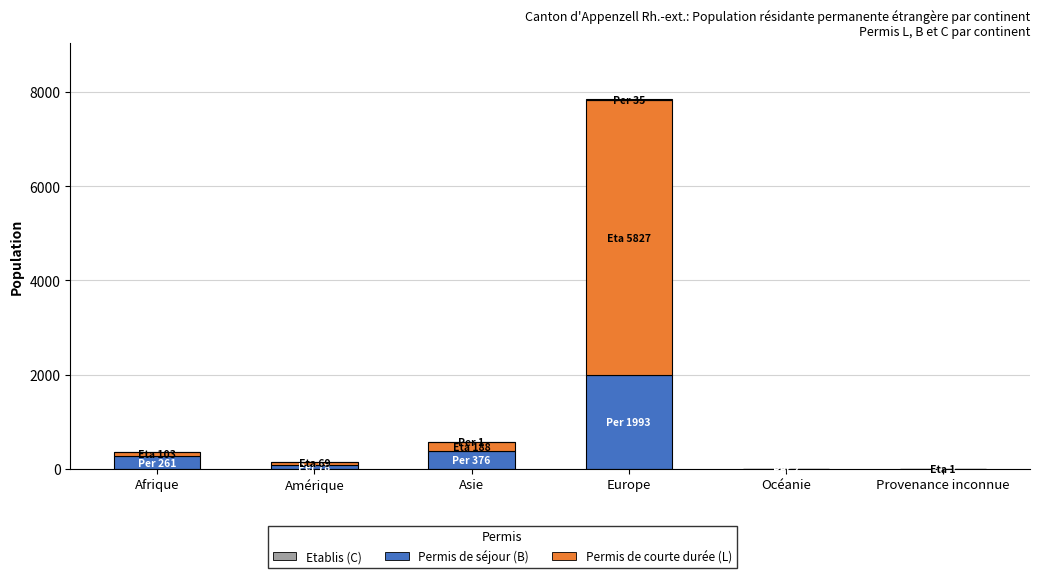

What is the sum of all Permis de séjour (B) values?

2712